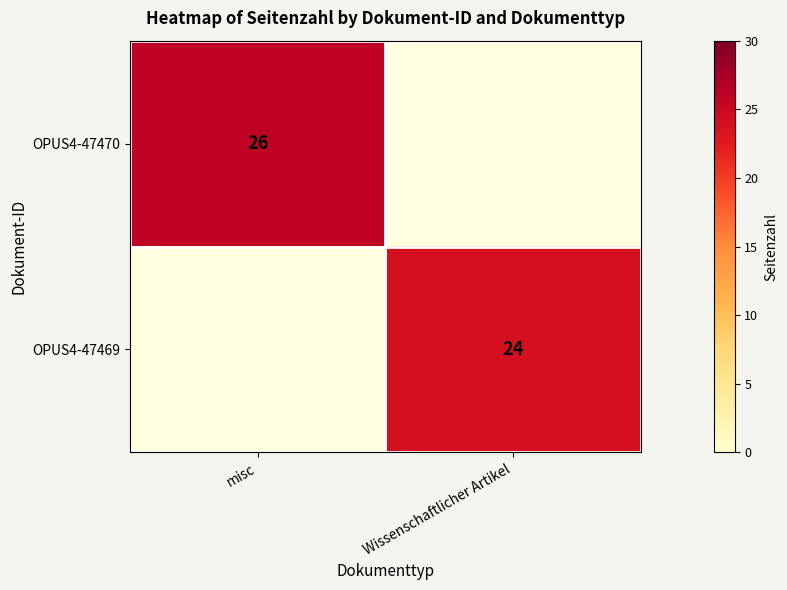

The OPUS4-47470 series shows 26 at misc. True or false?

True